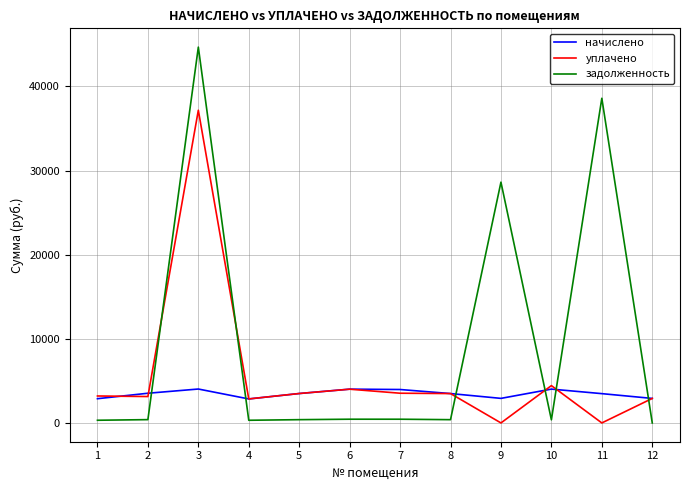

Where does the задолженность series first go above 392?

2